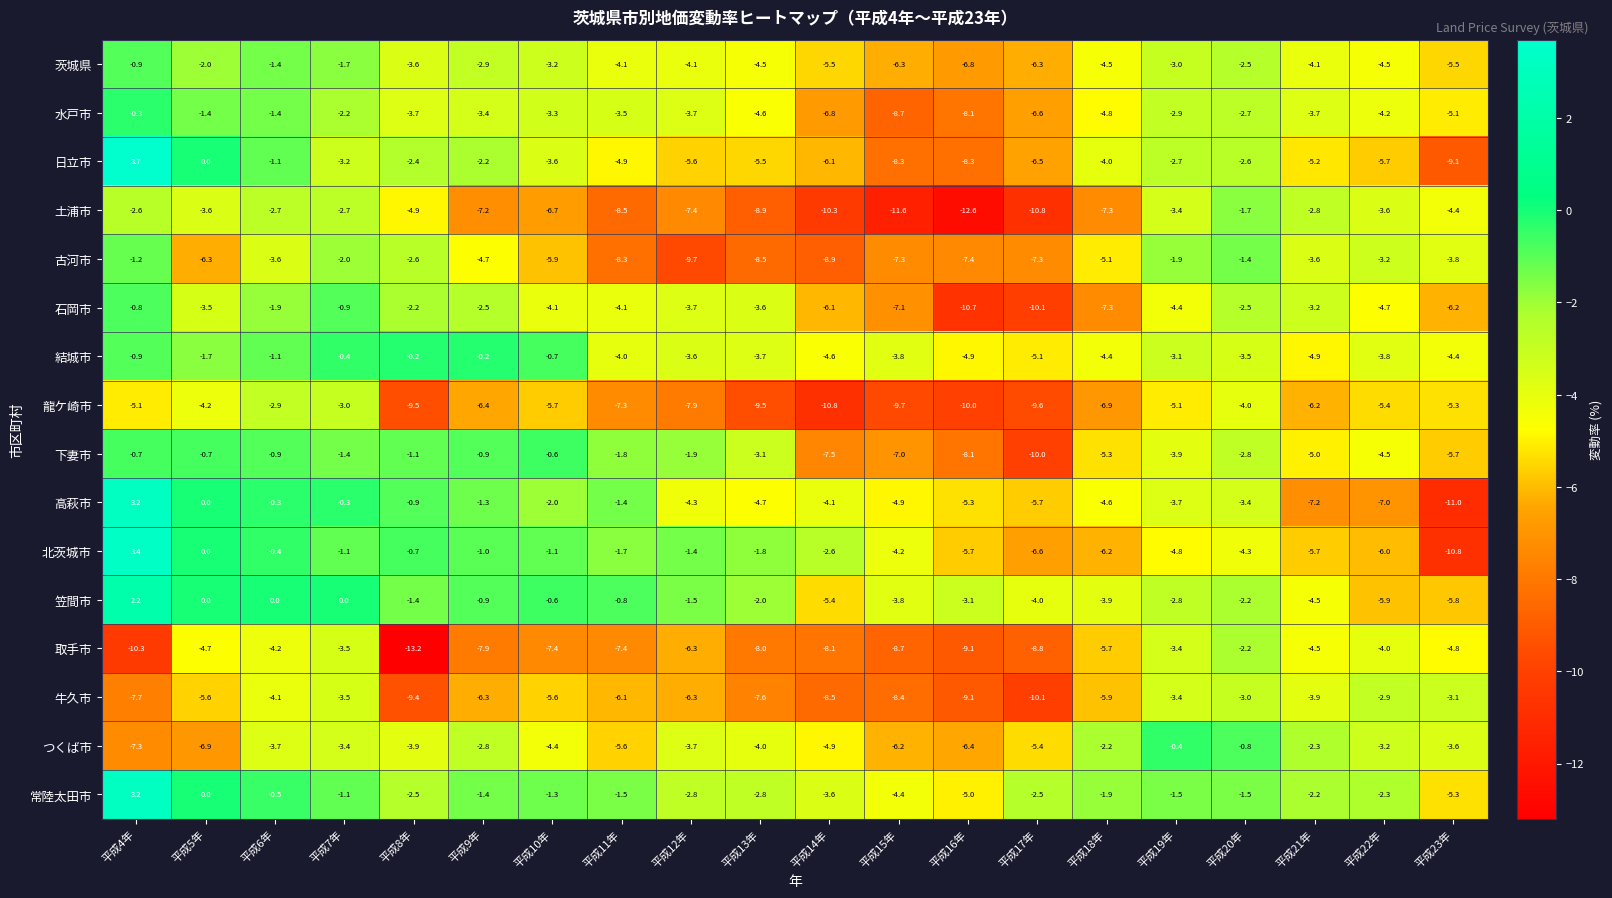

What is the total value across all series at 平成18年?

-80.0